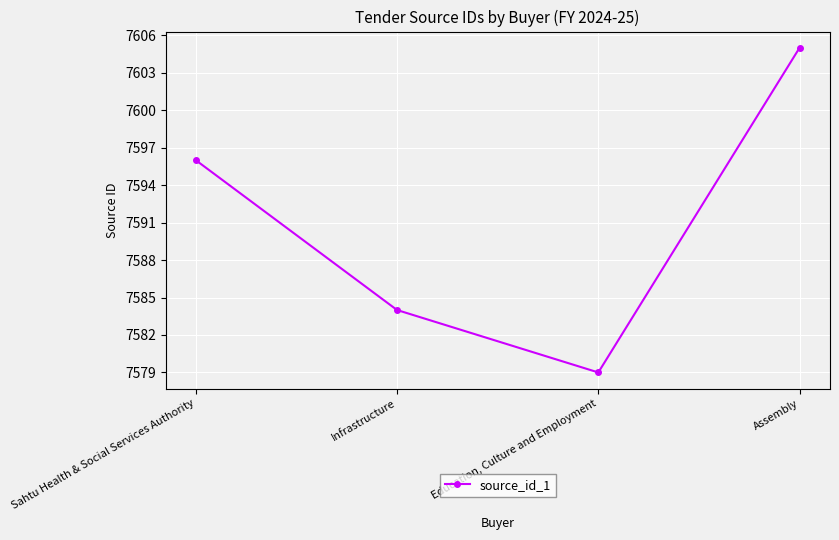

Where is the first local minimum?

Education, Culture and Employment